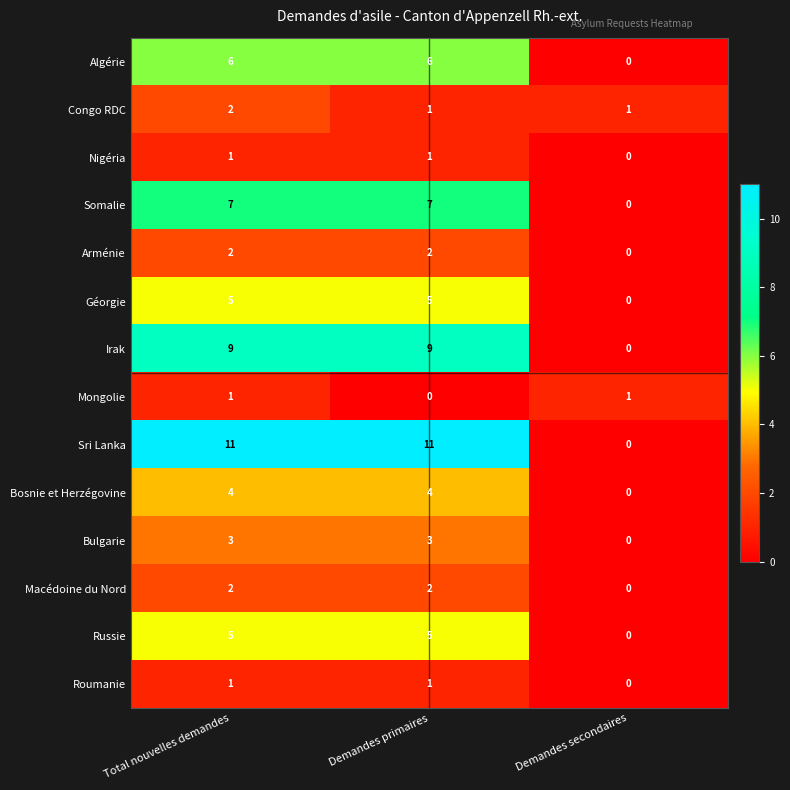

What is the total value across all series at Demandes primaires?

57